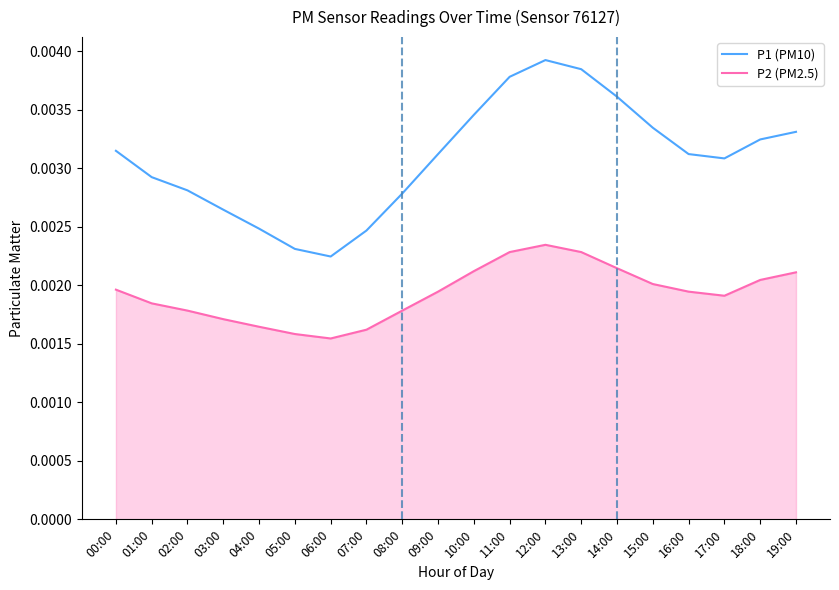

What position from the left is 08:00?

9